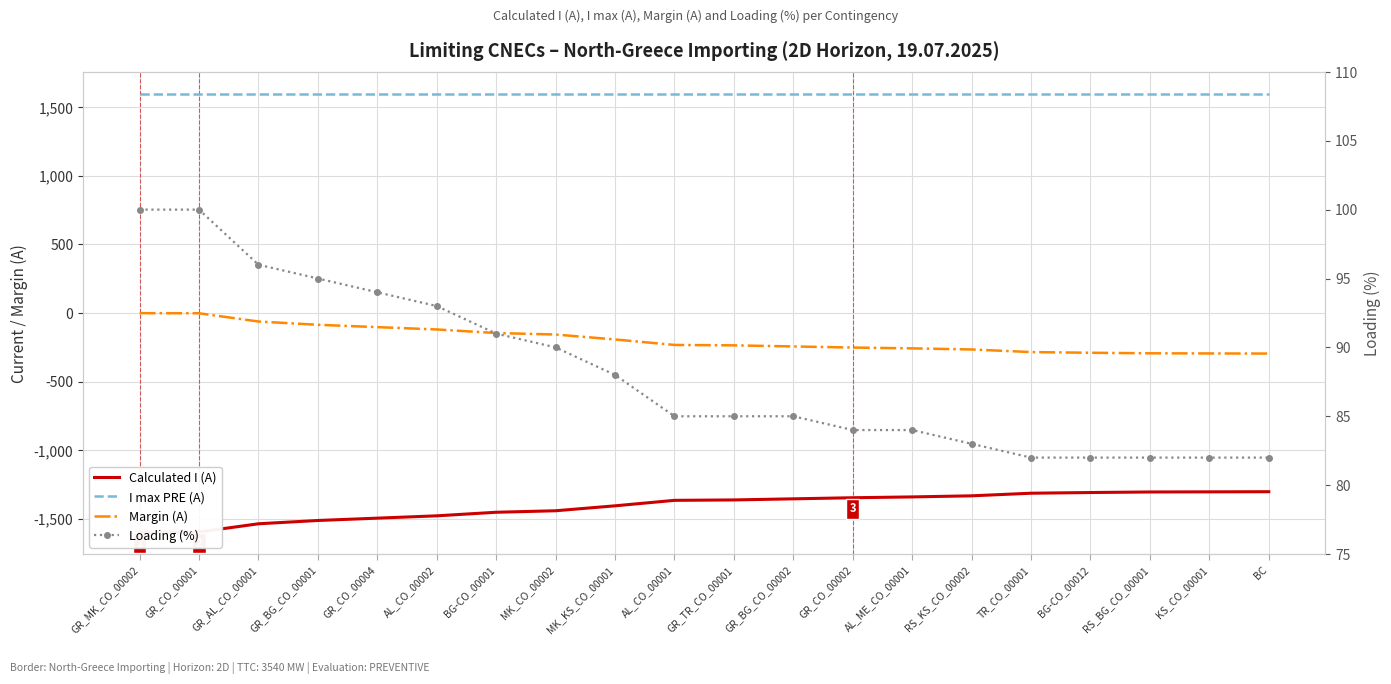

Reading left to right, what are all the values shown in this chart?

Calculated I (A): GR_MK_CO_00002=-1599	GR_CO_00001=-1598	GR_AL_CO_00001=-1538	GR_BG_CO_00001=-1514	GR_CO_00004=-1497	AL_CO_00002=-1480	BG-CO_00001=-1454	MK_CO_00002=-1443	MK_KS_CO_00001=-1407	AL_CO_00001=-1367	GR_TR_CO_00001=-1364	GR_BG_CO_00002=-1356	GR_CO_00002=-1348	AL_ME_CO_00001=-1342	RS_KS_CO_00002=-1334	TR_CO_00001=-1315	BG-CO_00012=-1310	RS_BG_CO_00001=-1306	KS_CO_00001=-1305	BC=-1304
I max PRE (A): GR_MK_CO_00002=1600	GR_CO_00001=1600	GR_AL_CO_00001=1600	GR_BG_CO_00001=1600	GR_CO_00004=1600	AL_CO_00002=1600	BG-CO_00001=1600	MK_CO_00002=1600	MK_KS_CO_00001=1600	AL_CO_00001=1600	GR_TR_CO_00001=1600	GR_BG_CO_00002=1600	GR_CO_00002=1600	AL_ME_CO_00001=1600	RS_KS_CO_00002=1600	TR_CO_00001=1600	BG-CO_00012=1600	RS_BG_CO_00001=1600	KS_CO_00001=1600	BC=1600
Margin (A): GR_MK_CO_00002=-1	GR_CO_00001=-2	GR_AL_CO_00001=-62	GR_BG_CO_00001=-86	GR_CO_00004=-103	AL_CO_00002=-120	BG-CO_00001=-146	MK_CO_00002=-157	MK_KS_CO_00001=-193	AL_CO_00001=-233	GR_TR_CO_00001=-236	GR_BG_CO_00002=-244	GR_CO_00002=-252	AL_ME_CO_00001=-258	RS_KS_CO_00002=-266	TR_CO_00001=-285	BG-CO_00012=-290	RS_BG_CO_00001=-294	KS_CO_00001=-295	BC=-296
Loading (%): GR_MK_CO_00002=100	GR_CO_00001=100	GR_AL_CO_00001=96	GR_BG_CO_00001=95	GR_CO_00004=94	AL_CO_00002=93	BG-CO_00001=91	MK_CO_00002=90	MK_KS_CO_00001=88	AL_CO_00001=85	GR_TR_CO_00001=85	GR_BG_CO_00002=85	GR_CO_00002=84	AL_ME_CO_00001=84	RS_KS_CO_00002=83	TR_CO_00001=82	BG-CO_00012=82	RS_BG_CO_00001=82	KS_CO_00001=82	BC=82